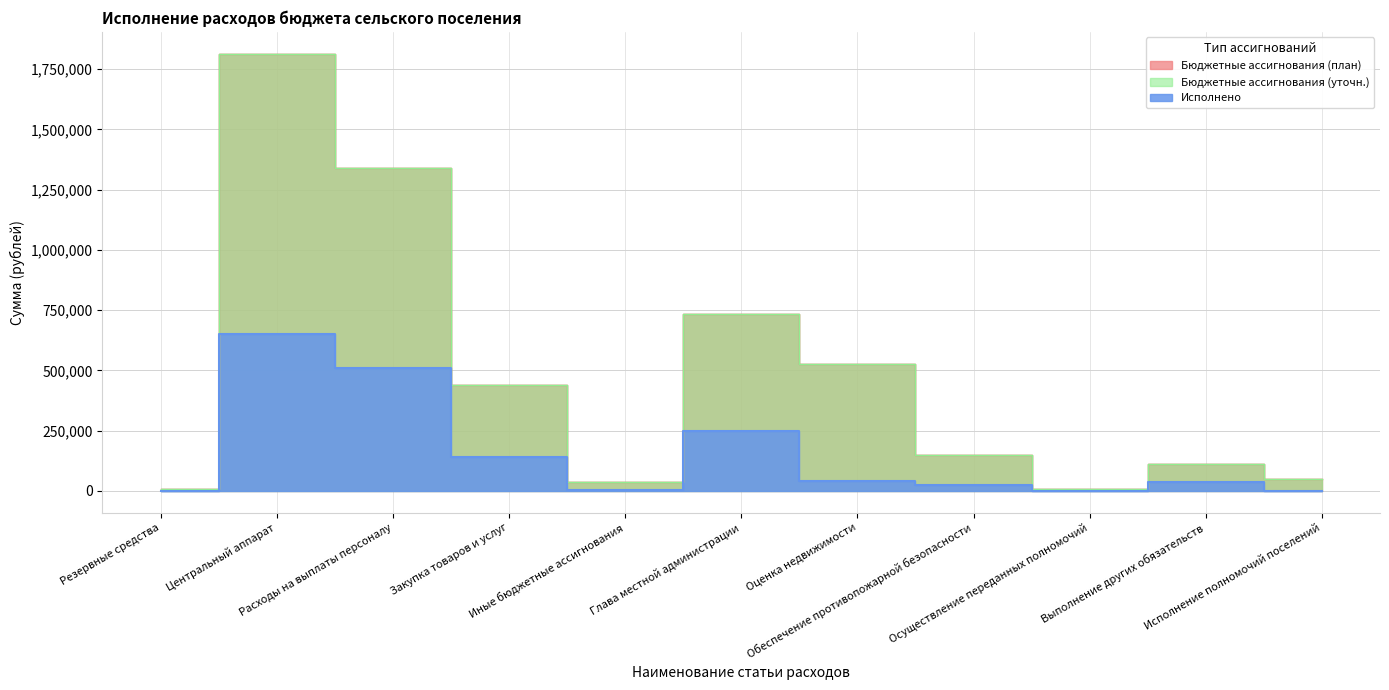

True or false: Исполнено and Бюджетные ассигнования (уточн.) cross at least once.

False